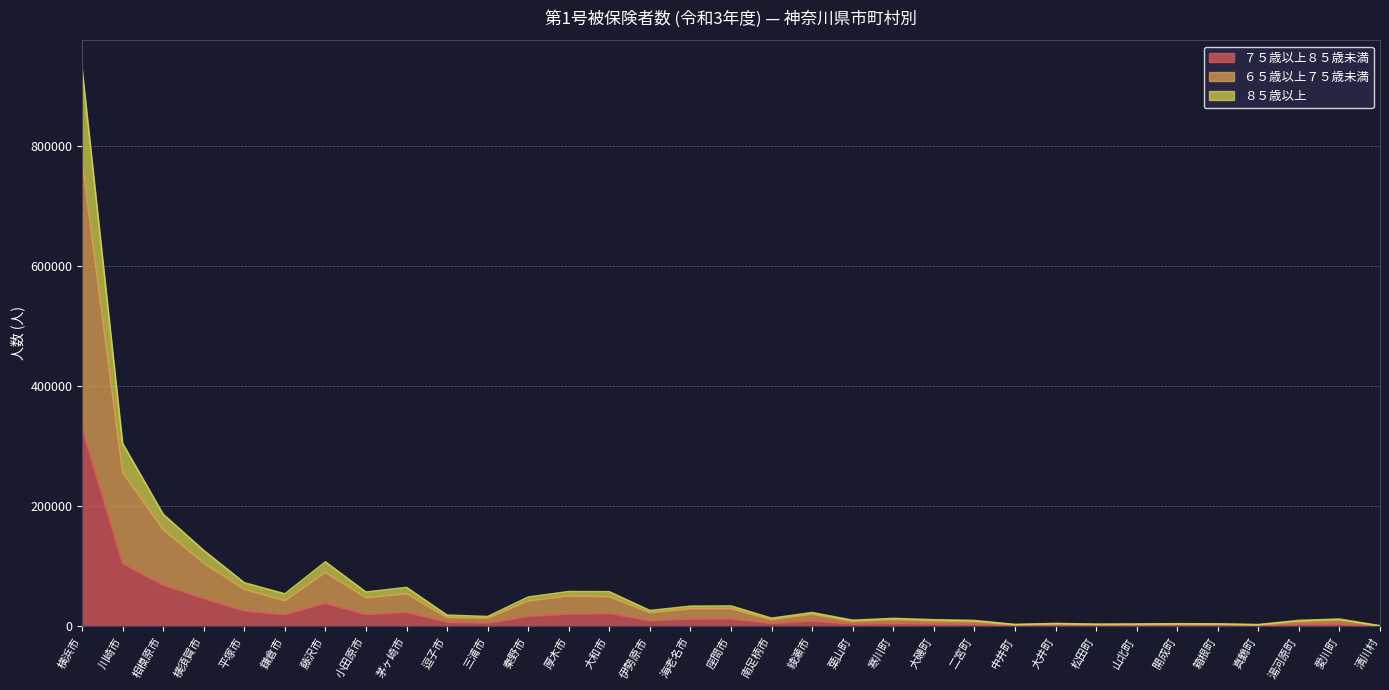

True or false: ６５歳以上７５歳未満 has a value of 9327 at 大磯町.

True